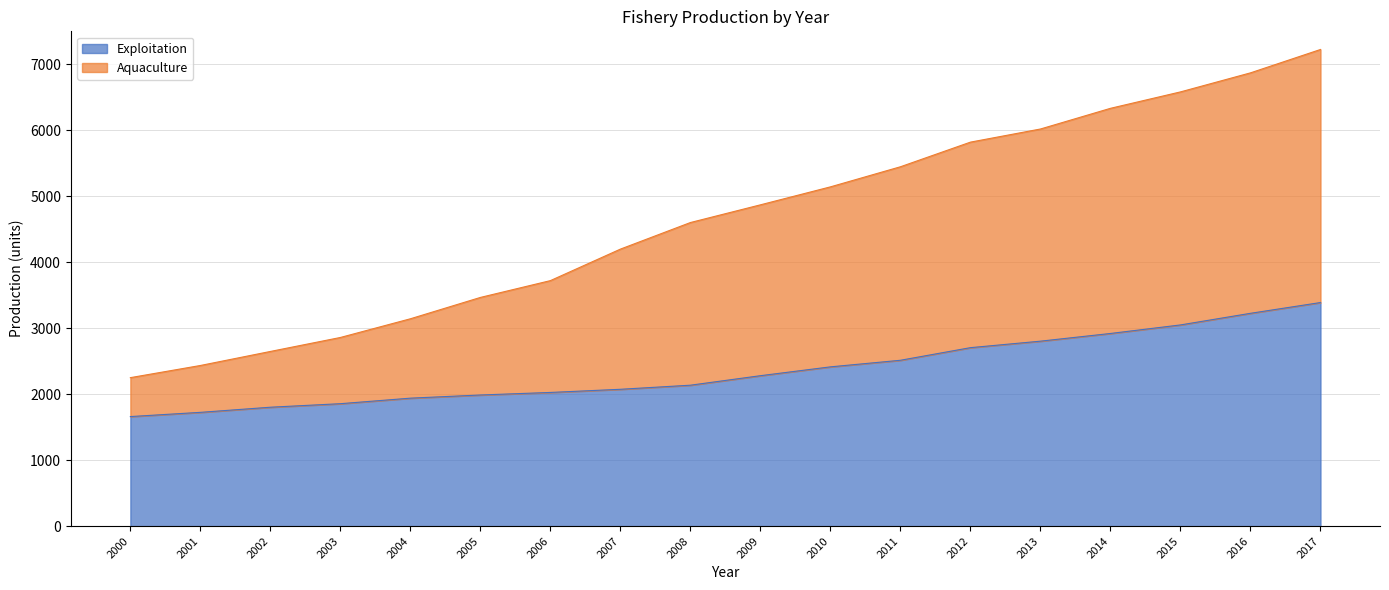

True or false: Exploitation and Aquaculture intersect in this chart.

False